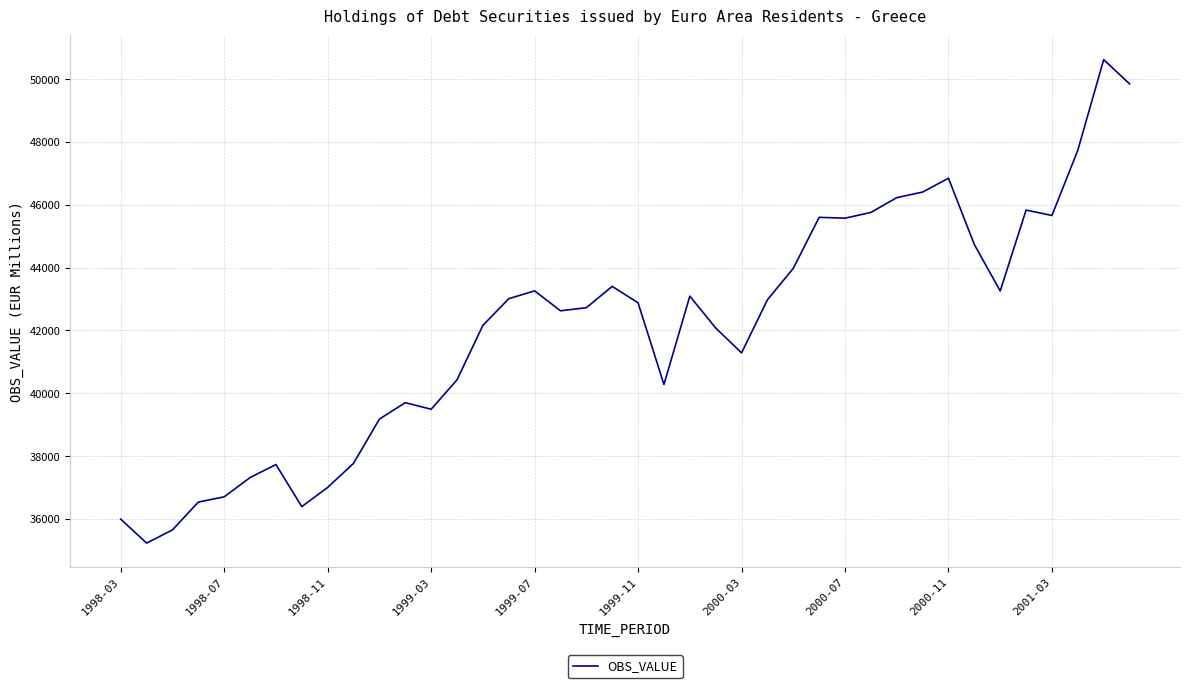

What is the difference between the maximum and minimum values?

15388.1